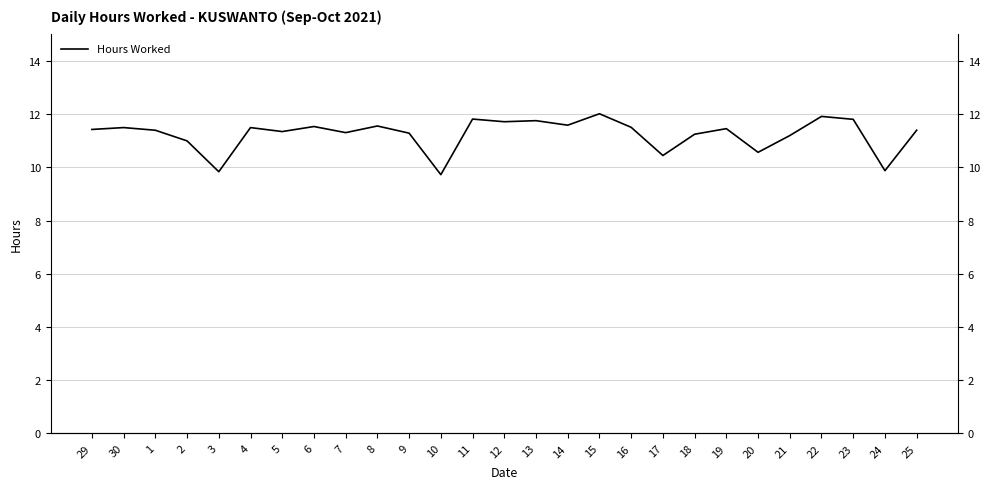

What is the value of the 6th point from the left?

11.5